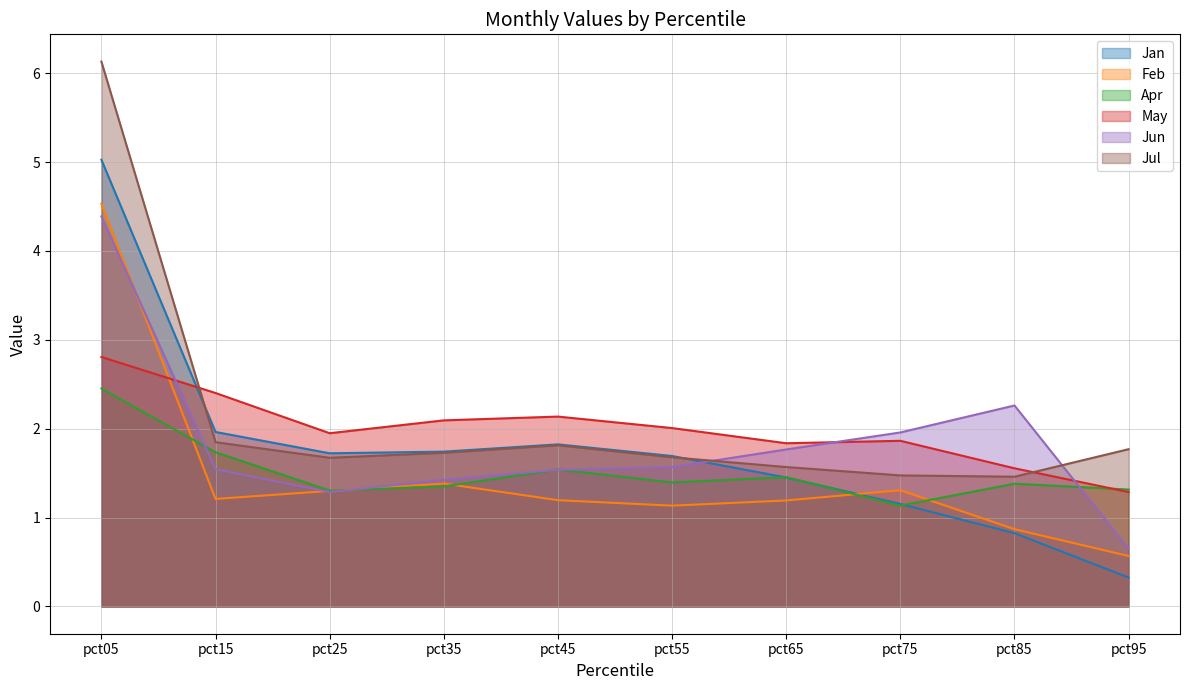

What is the difference between the maximum and minimum values in the Jan series?

4.7